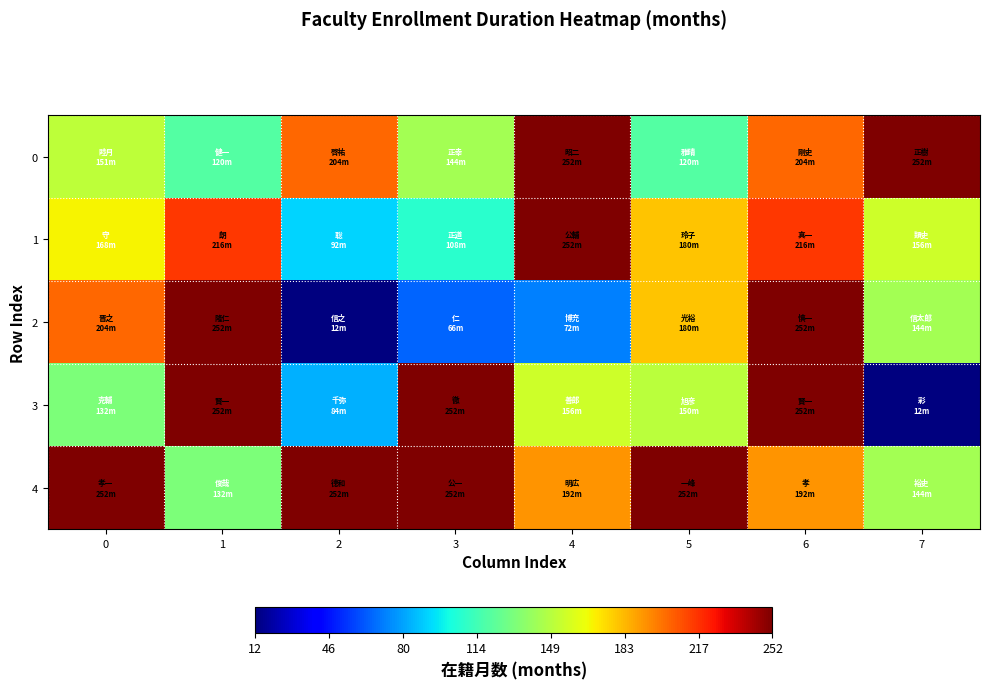

Rank the series at 0 from highest to lowest value.

4, 2, 1, 0, 3